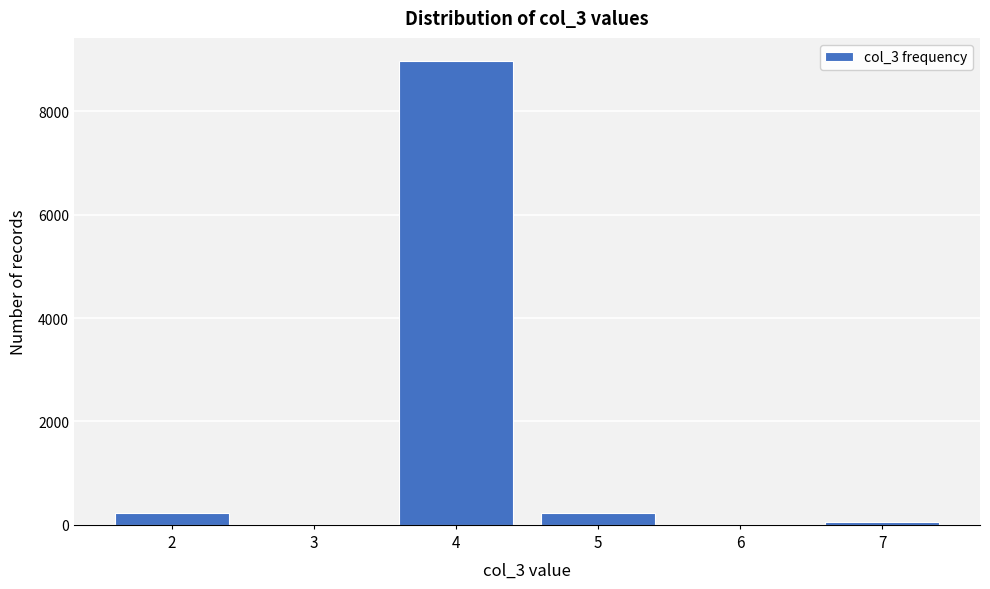

How tall is the bar that spans 1.5 to 2.5 on the x-axis? The values are not printed on the chart, so give them approximately, as read against the axis.

200